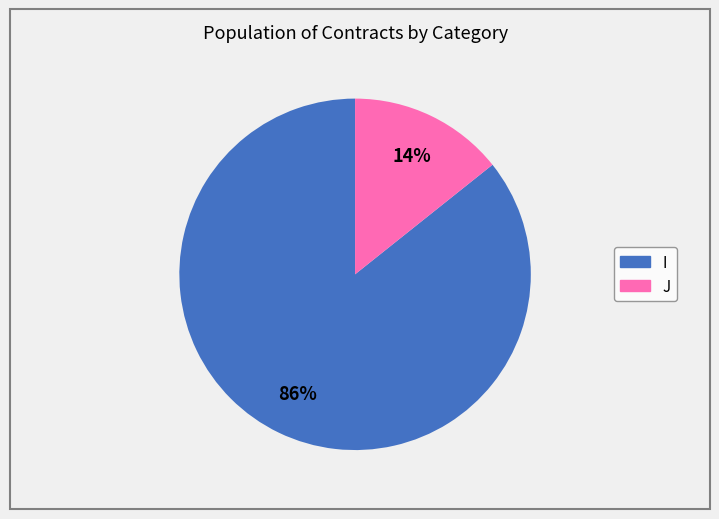

Is it true that J is 14% of the pie?

True